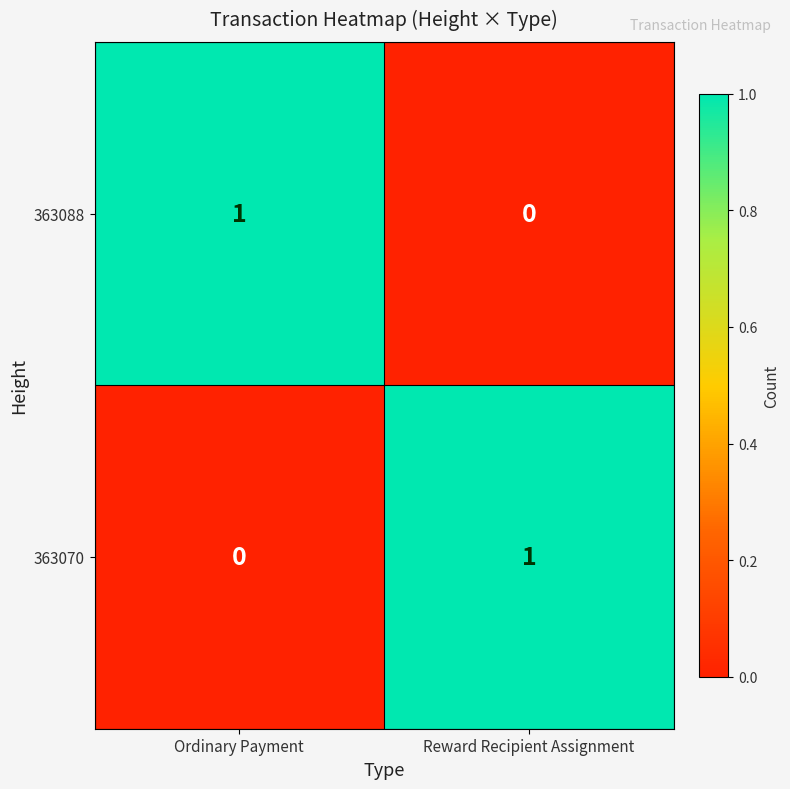

At how many categories does at least one series exceed 0?

2